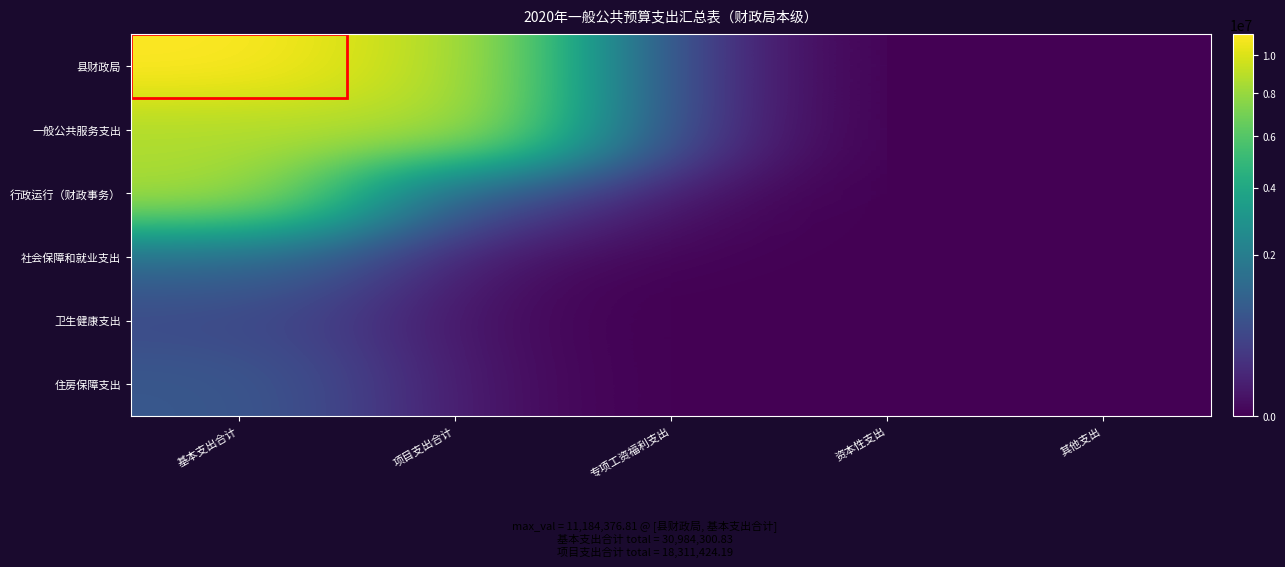

Count the number of data series in this chart.

6